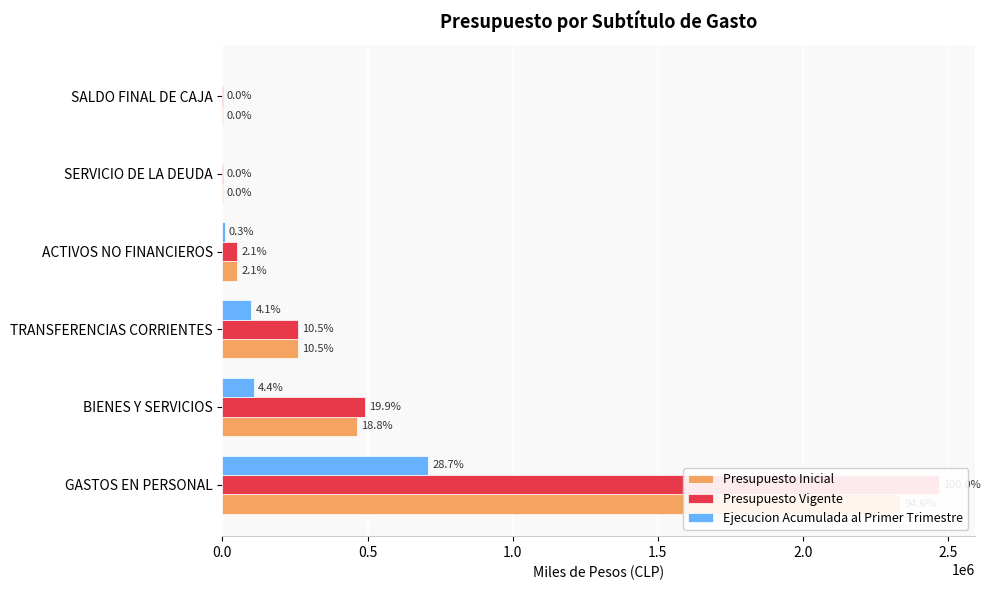

How many distinct data groups are displayed?

3